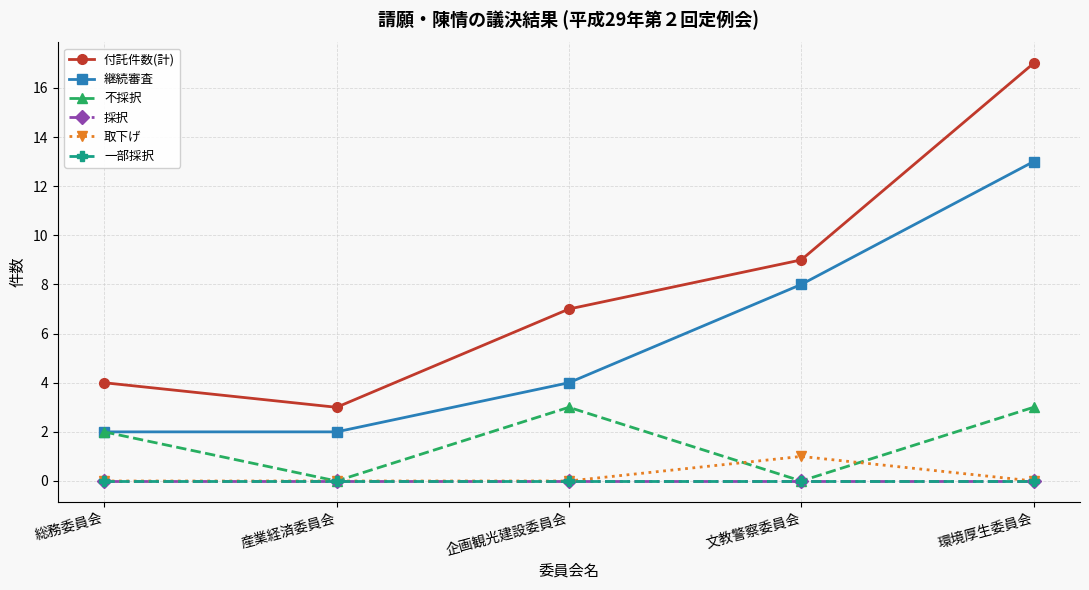

Is this an area chart (filled region under the line)?

No